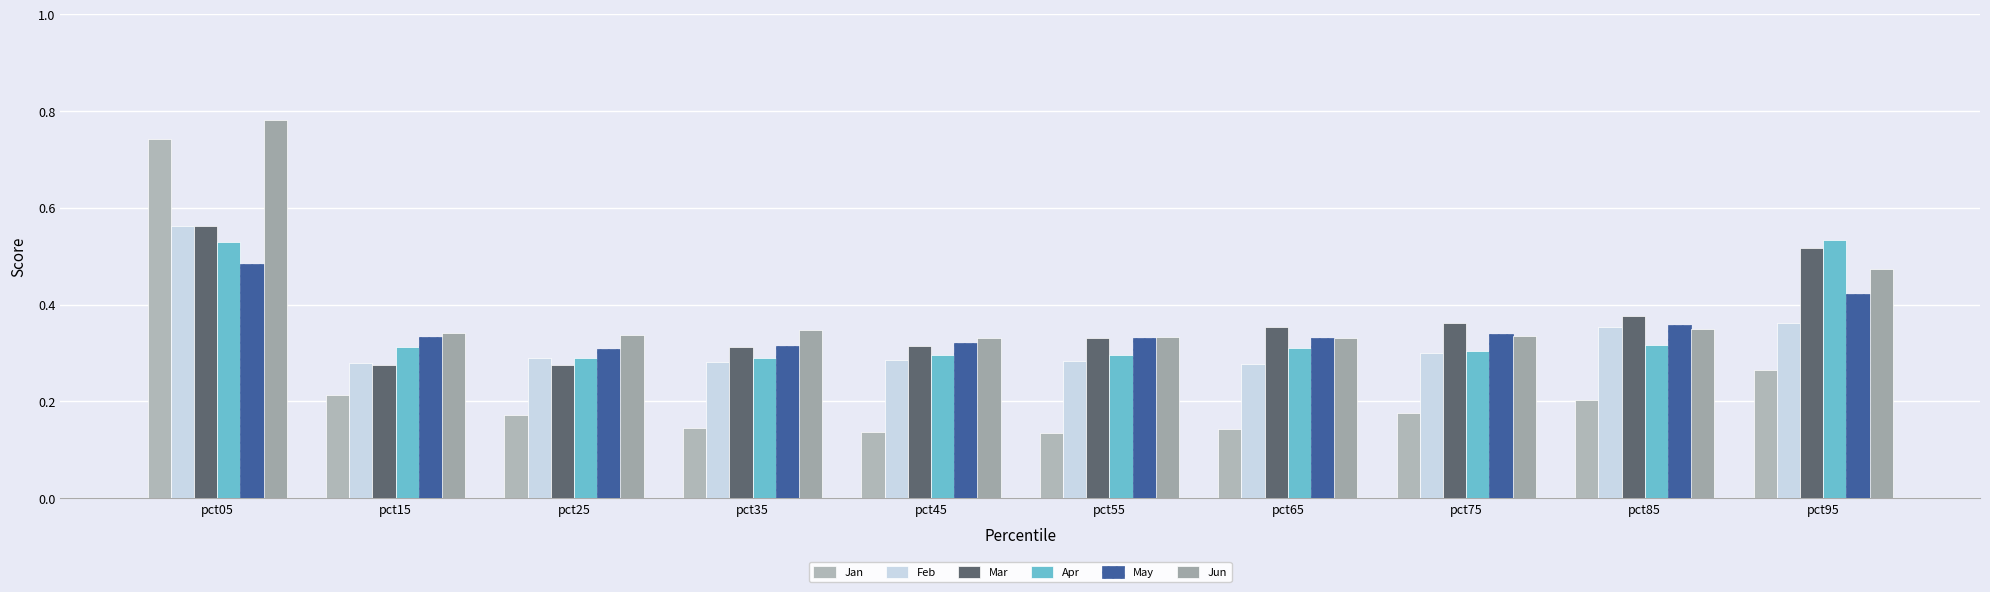

How many bars are there in total?

60